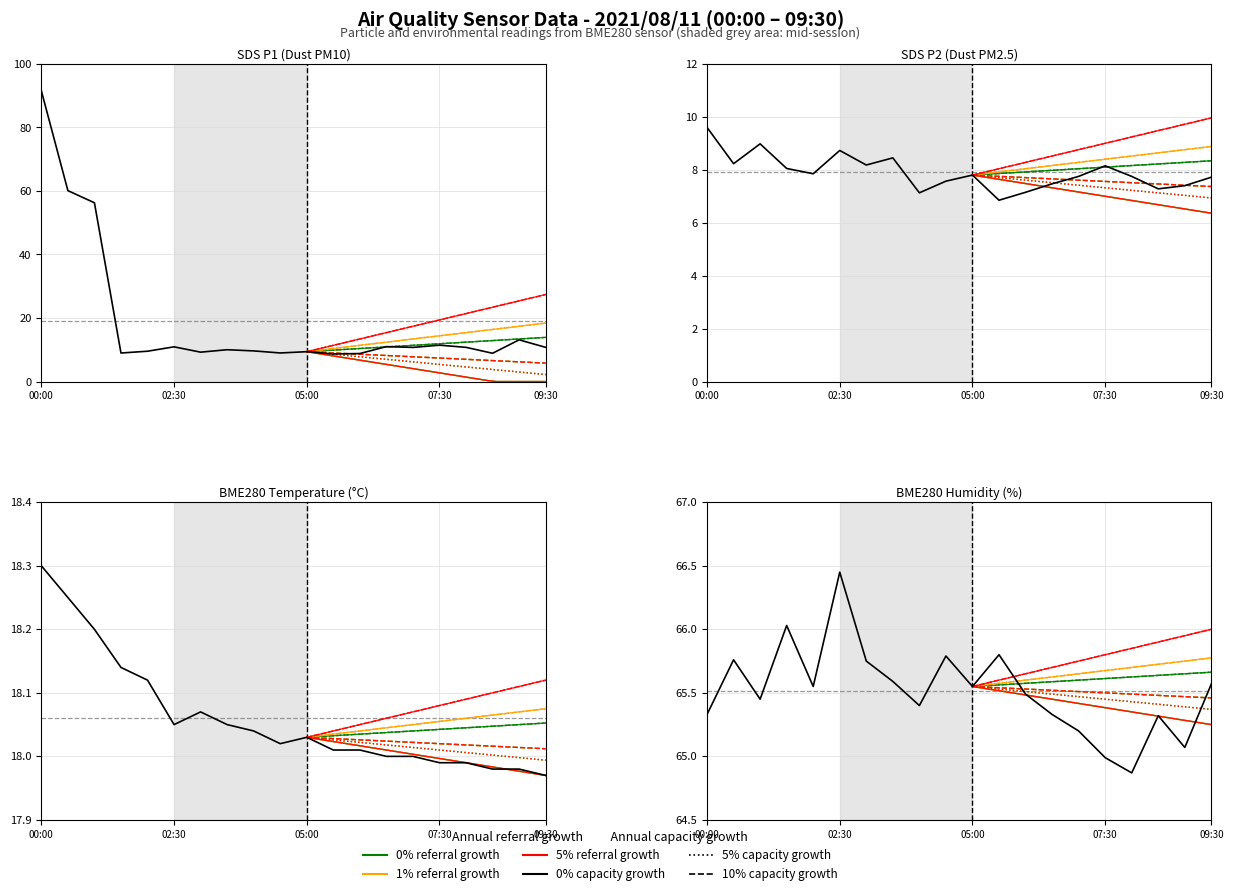

How many interior local peaks does the BME280_humidity series have?

6